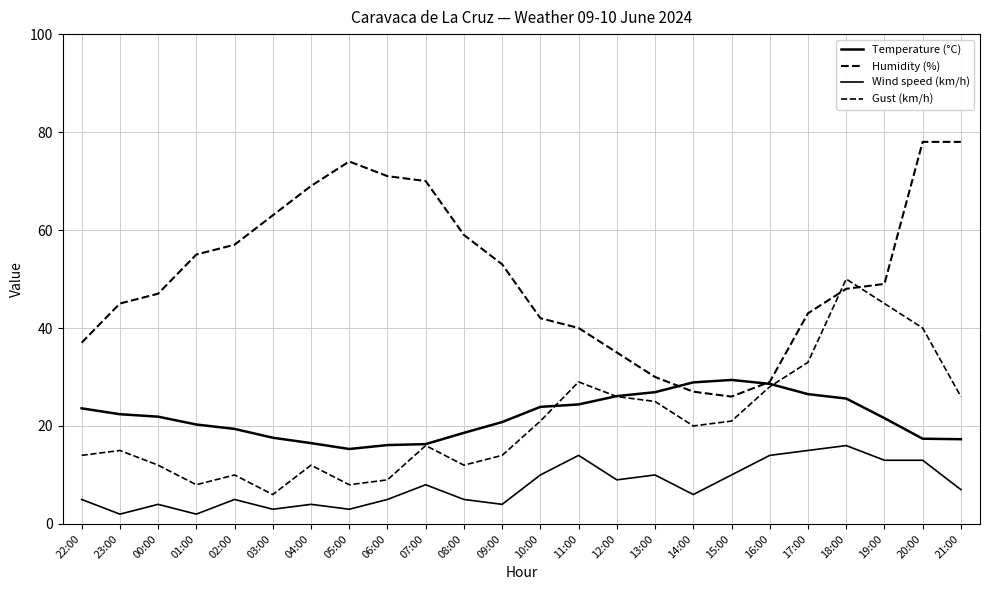

Reading right to left, extract all data points from this chart.

Temperature (°C): 17.3	17.4	21.6	25.6	26.5	28.6	29.4	28.9	26.9	26.1	24.4	23.9	20.8	18.6	16.3	16.1	15.3	16.5	17.6	19.4	20.3	21.9	22.4	23.6
Humidity (%): 78.0	78.0	49.0	48.0	43.0	29.0	26.0	27.0	30.0	35.0	40.0	42.0	53.0	59.0	70.0	71.0	74.0	69.0	63.0	57.0	55.0	47.0	45.0	37.0
Wind speed (km/h): 7.0	13.0	13.0	16.0	15.0	14.0	10.0	6.0	10.0	9.0	14.0	10.0	4.0	5.0	8.0	5.0	3.0	4.0	3.0	5.0	2.0	4.0	2.0	5.0
Gust (km/h): 26.0	40.0	45.0	50.0	33.0	28.0	21.0	20.0	25.0	26.0	29.0	21.0	14.0	12.0	16.0	9.0	8.0	12.0	6.0	10.0	8.0	12.0	15.0	14.0